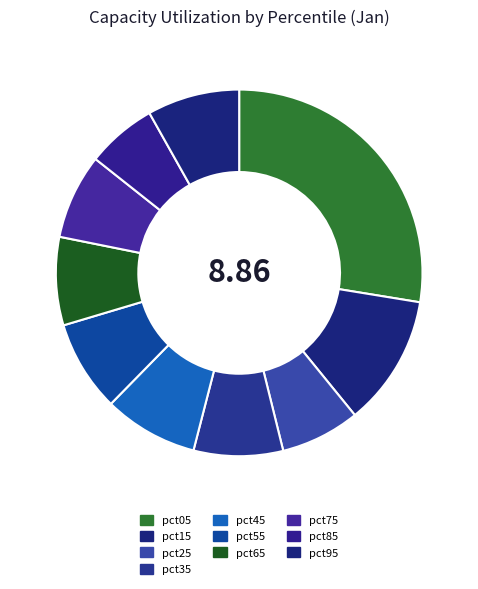

Is there any slice that represents more than half of the pie?

No